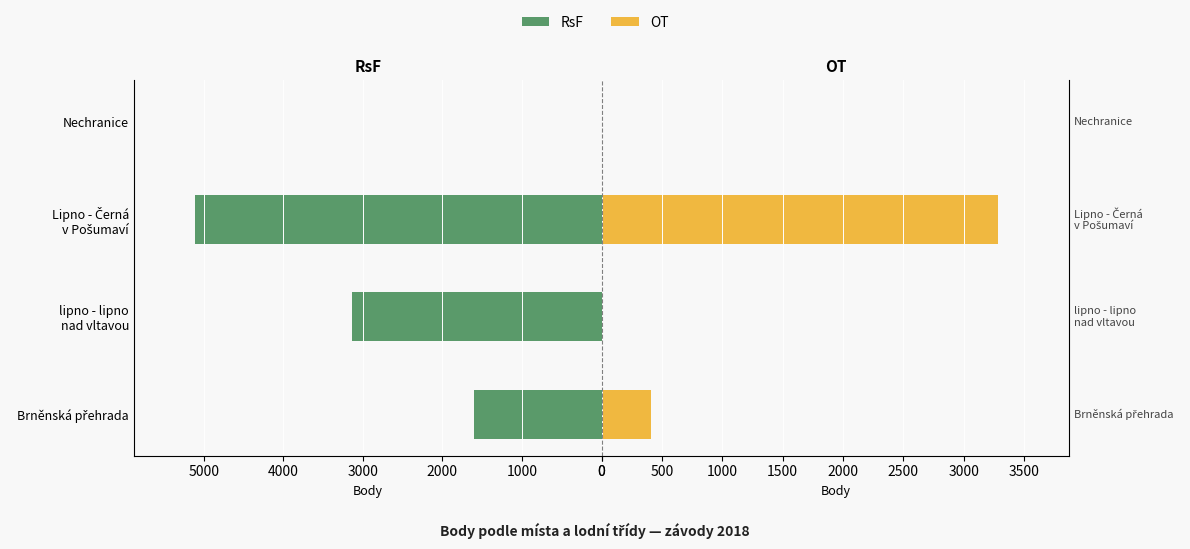

What is the difference between the second highest and second lowest values in the OT (Body) series?

409